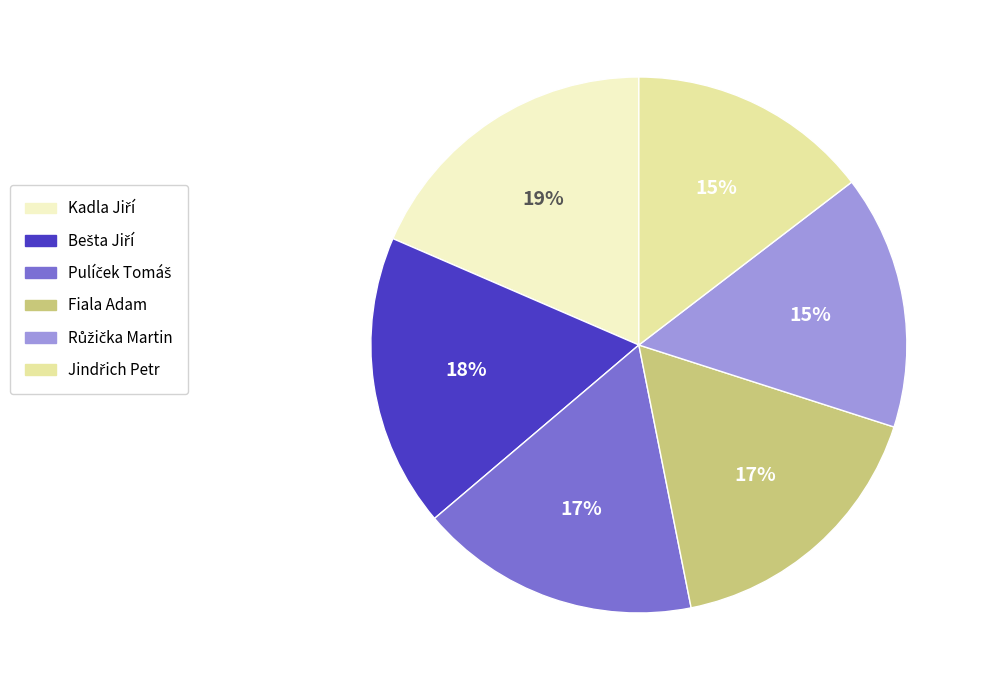

True or false: Fiala Adam accounts for 17% of the total.

True